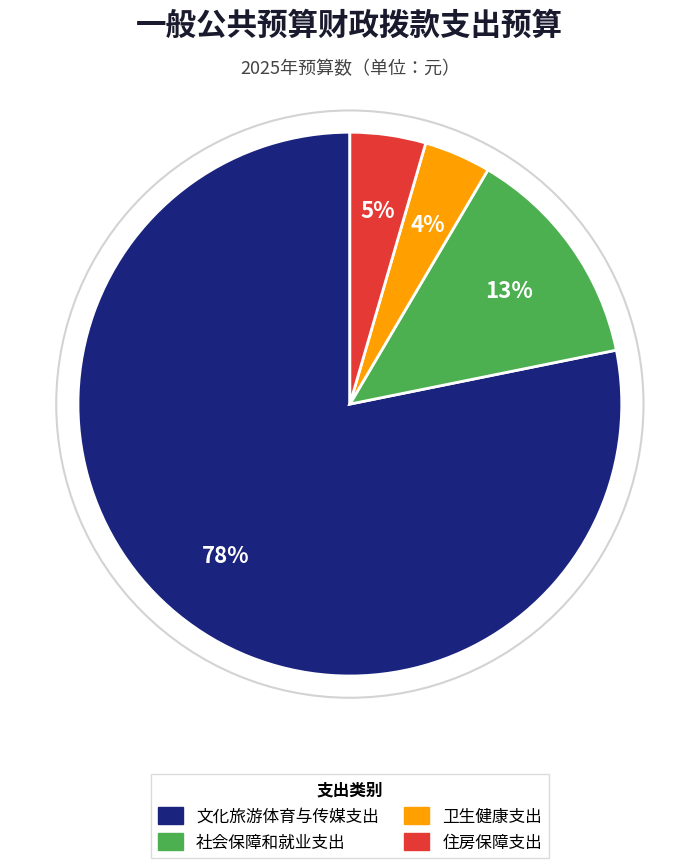

How many slices are in this pie chart?

4